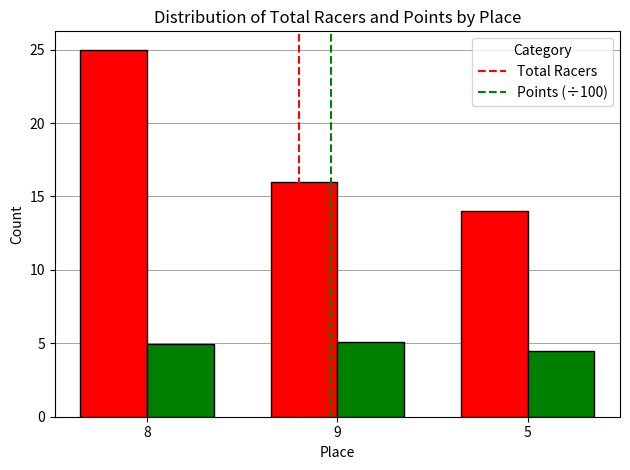

True or false: Total Racers has a value of 14.9 at 8.

False